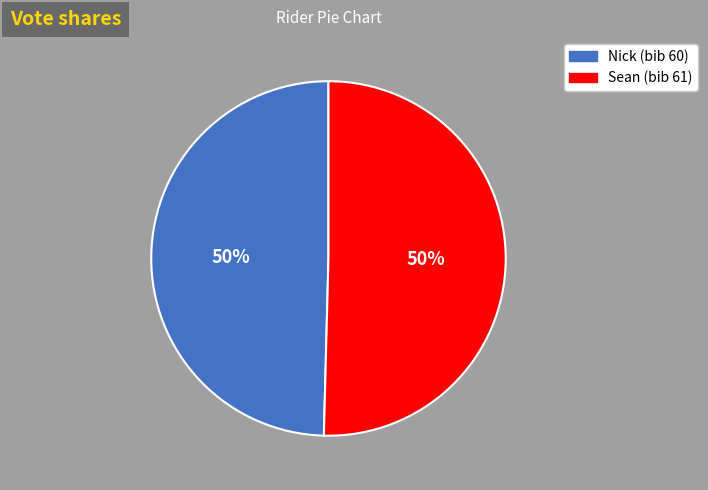

To the nearest percent, what is the combined percentage of Sean and Nick?

100%